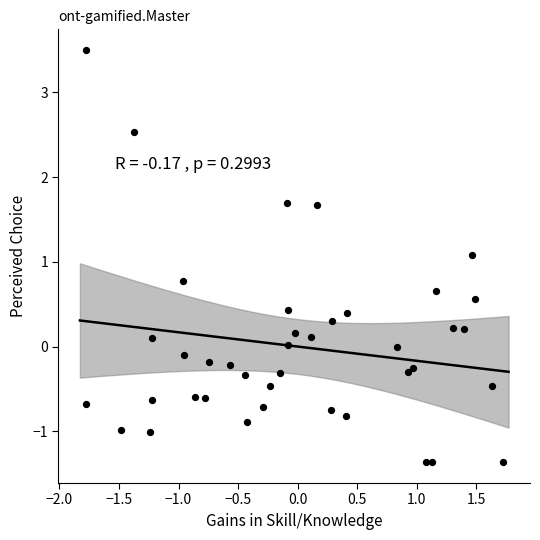

What Y value in the scatter plot is closest to 1?

1.1